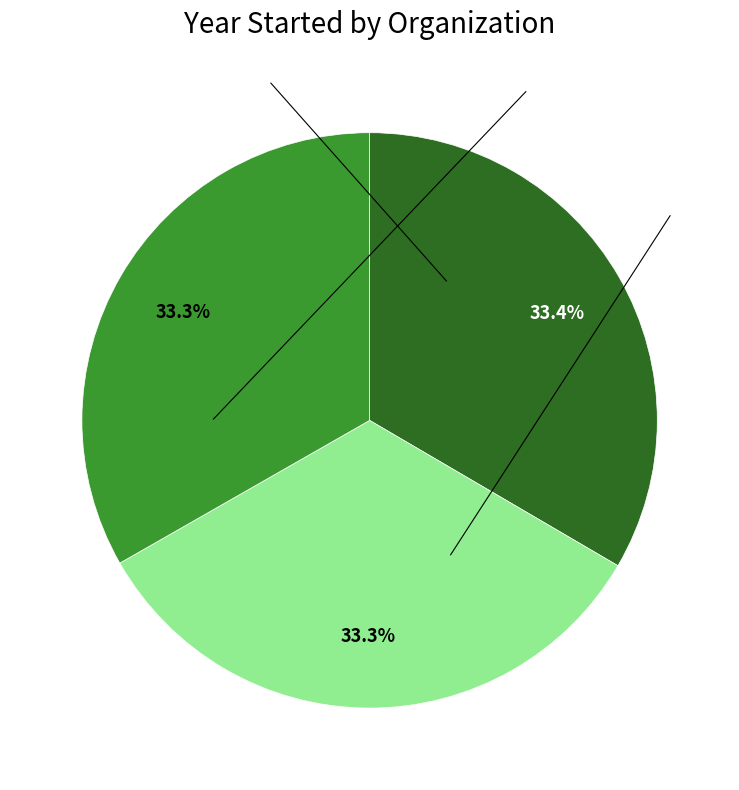

Is there any slice that represents more than half of the pie?

No